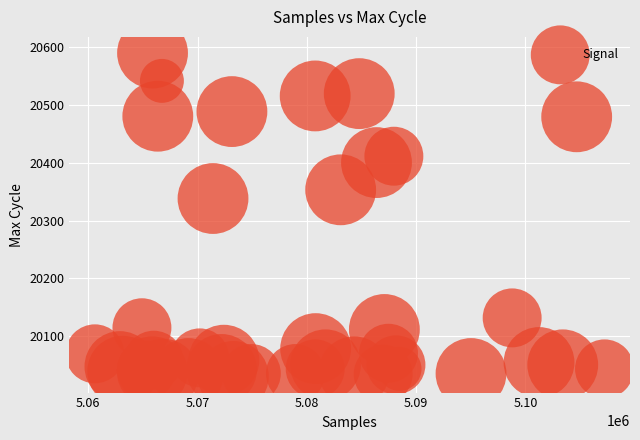

What Y value in the scatter plot is closest to 20310?

20338